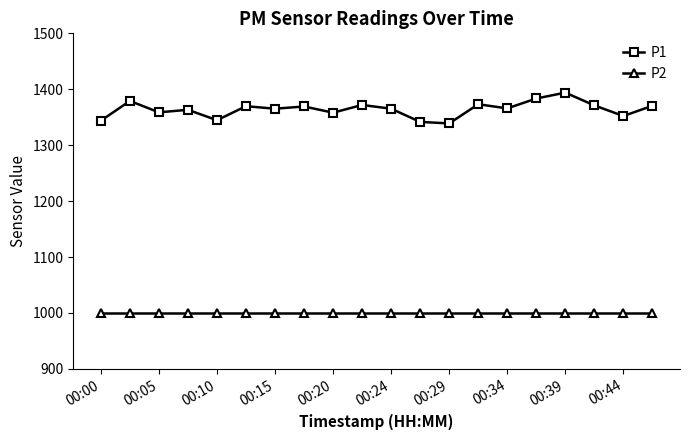

Which series has the largest range (max minus min)?

P1